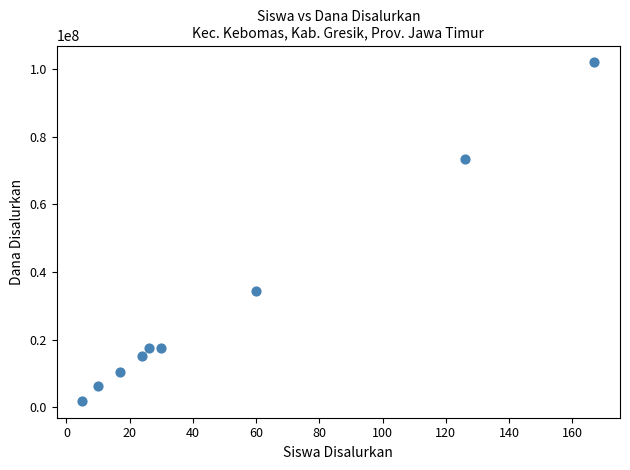

What Y value in the scatter plot is closest to 51937500?

34500000